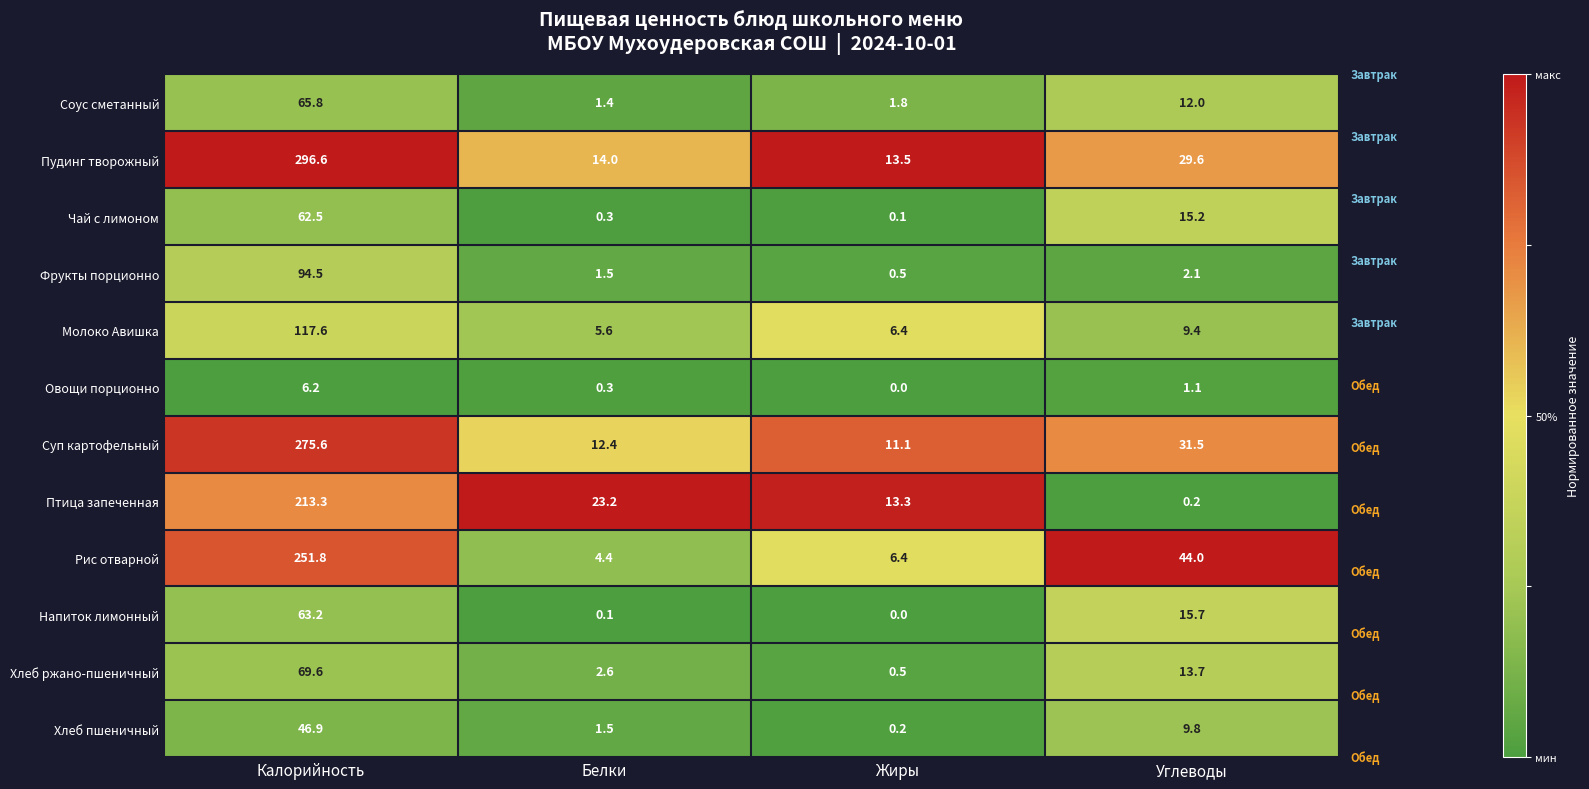

Which series has the widest spread of values?

Пудинг творожный